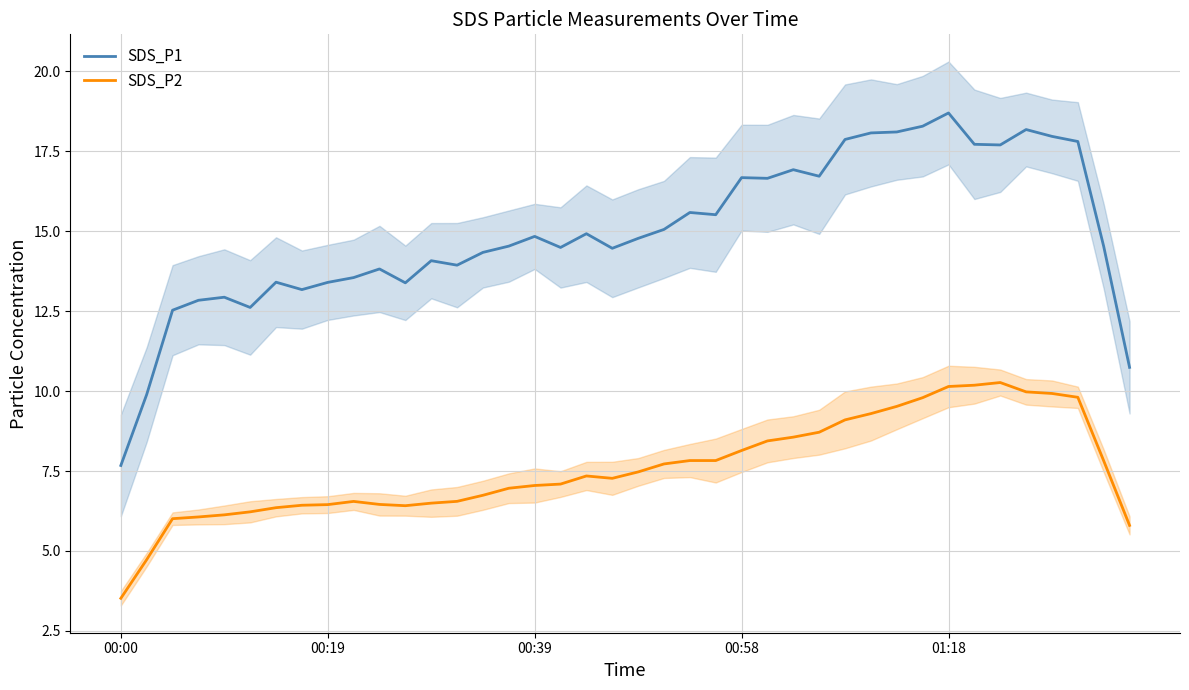

True or false: SDS_P1 and SDS_P2 intersect in this chart.

False